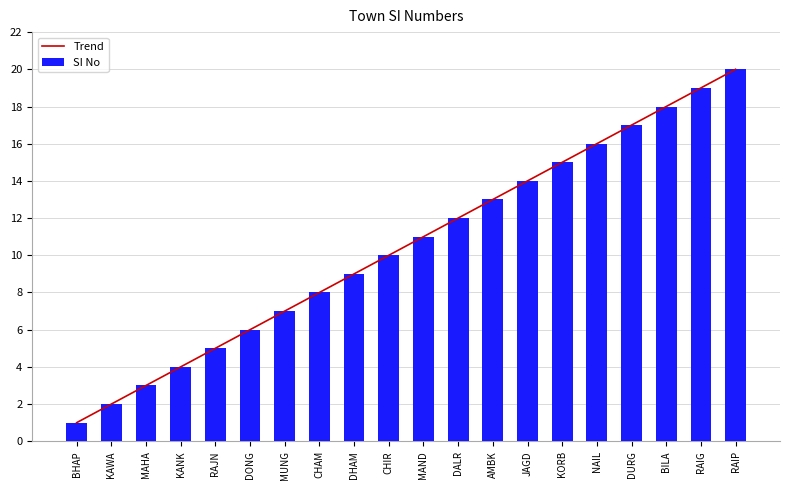

What is the value of the SI No bar at the 2nd from the left?

2